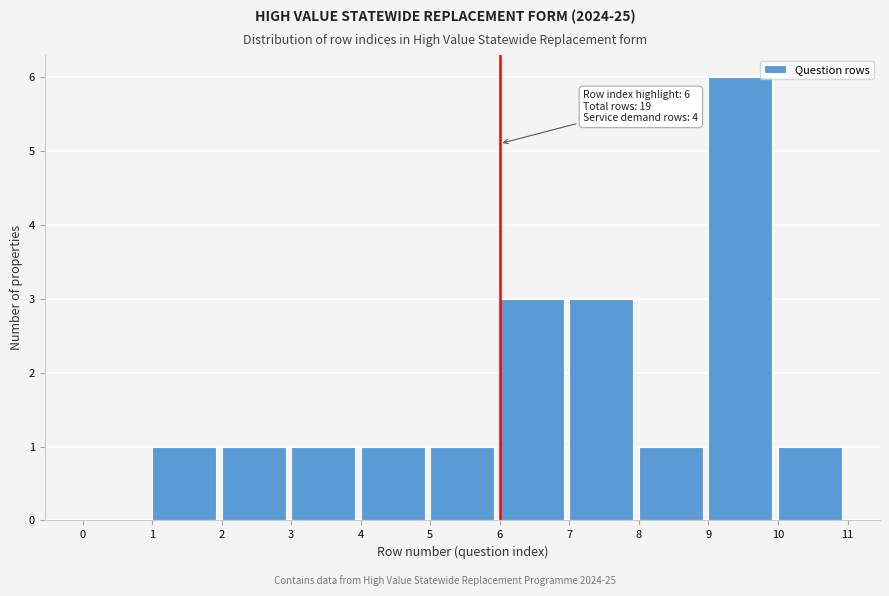

Which range on the x-axis has the tallest bar?

9 to 10